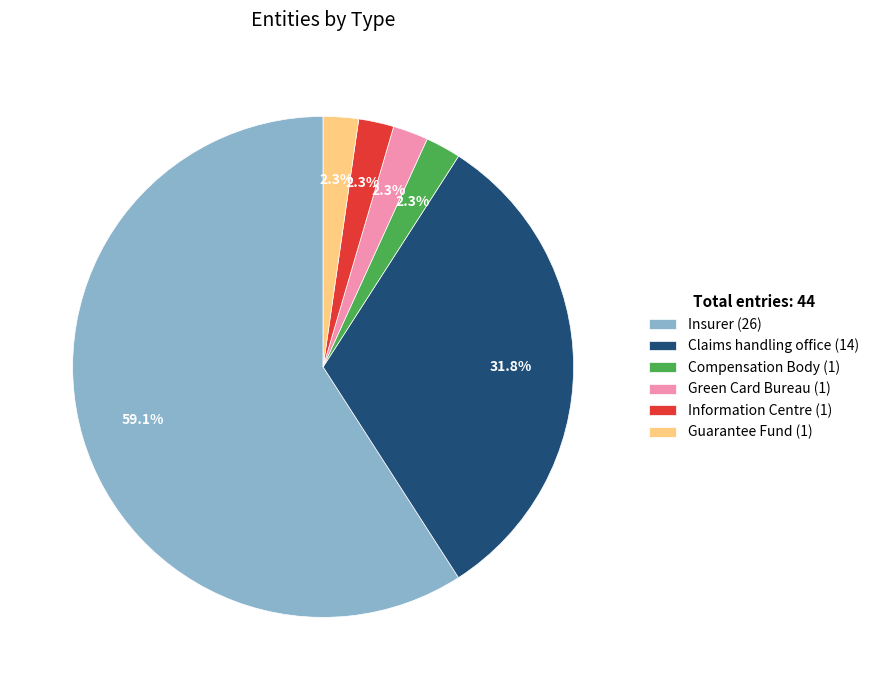

What is the ratio of the value at Guarantee Fund (1) to the value at Green Card Bureau (1)?

1.0